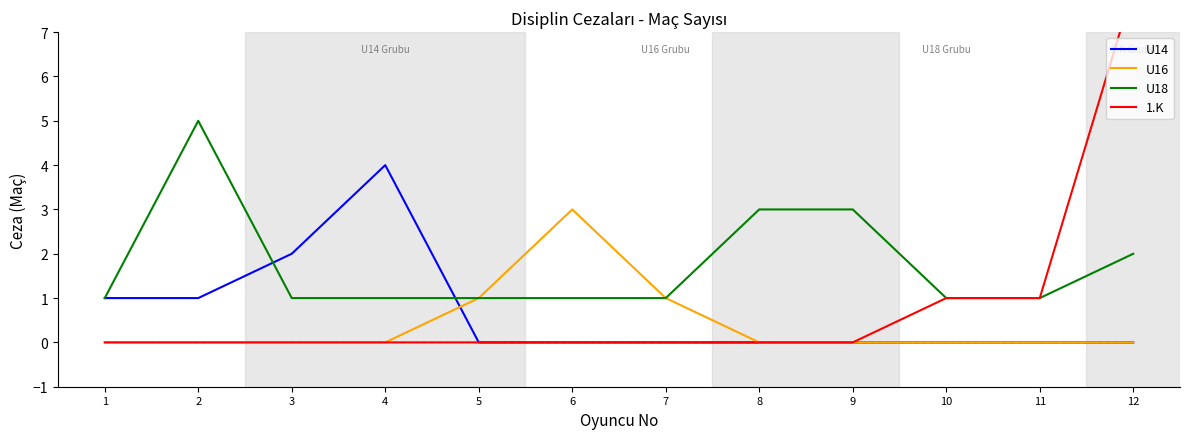

True or false: U14 and 1.K cross at least once.

False